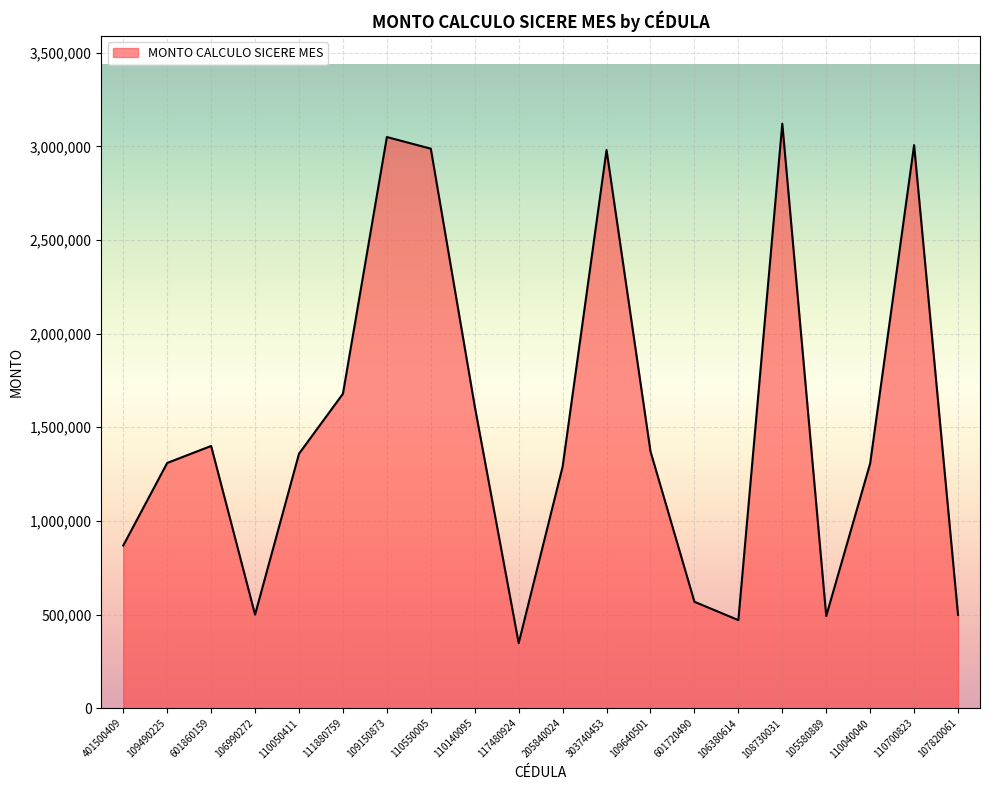

The chart shows a value of 1371364.0 at 109640501. True or false?

True